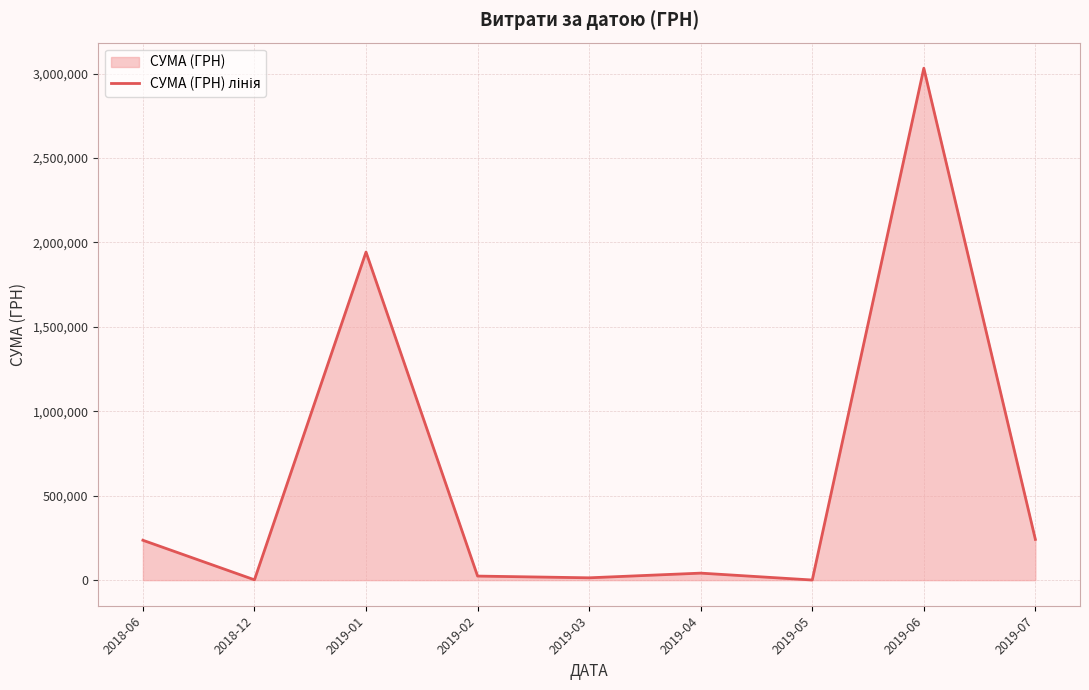

List the labels in order of value, largest first.

2019-06, 2019-01, 2019-07, 2018-06, 2019-04, 2019-02, 2019-03, 2018-12, 2019-05